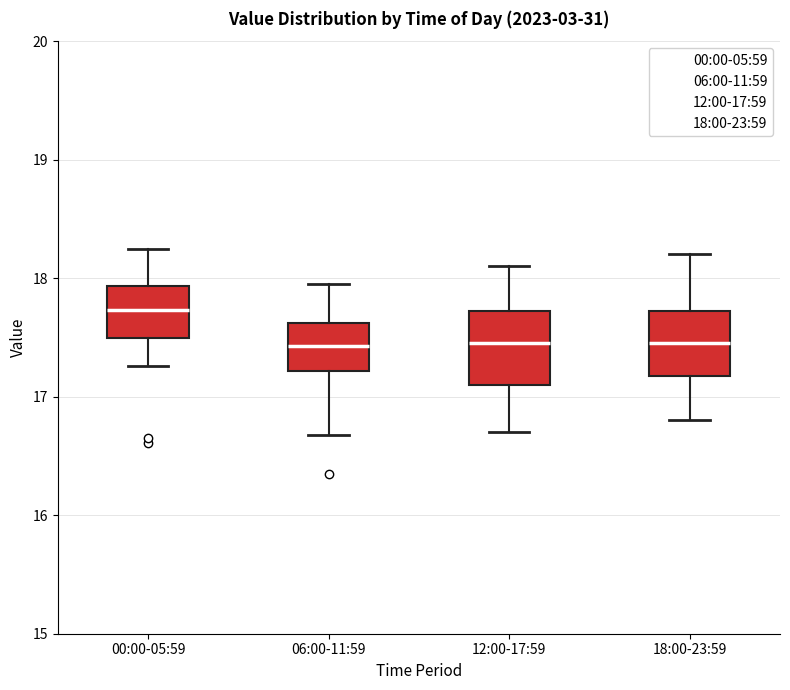

Reading left to right, transcribe this box plot: for each box, give where its median line is, the range the box spans, and where its two whiskers end, as read against the y-axis. The values are not printed on the chart, so give them approximately, as read against the axis.

00:00-05:59: median 17.7, box 17.5 to 17.9, whiskers 17.3 to 18.3
06:00-11:59: median 17.4, box 17.2 to 17.6, whiskers 16.7 to 18.0
12:00-17:59: median 17.5, box 17.1 to 17.7, whiskers 16.7 to 18.1
18:00-23:59: median 17.5, box 17.2 to 17.7, whiskers 16.8 to 18.2